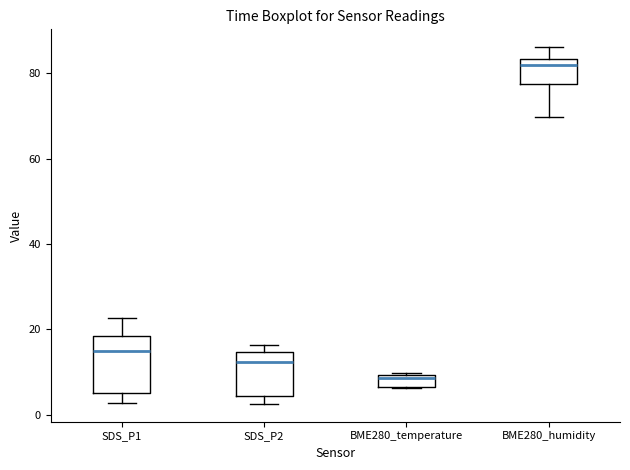

Which box is the tallest, from its lower edge to its upper edge?

SDS_P1